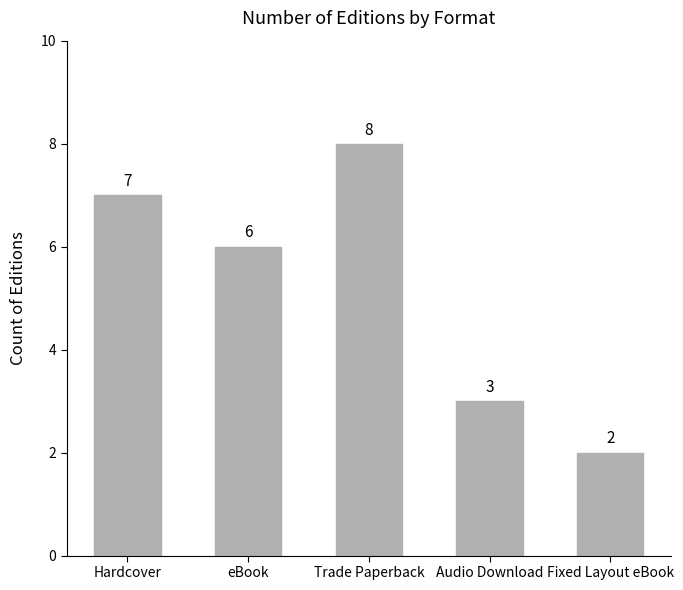

What is the label of the 5th bar from the right?

Hardcover